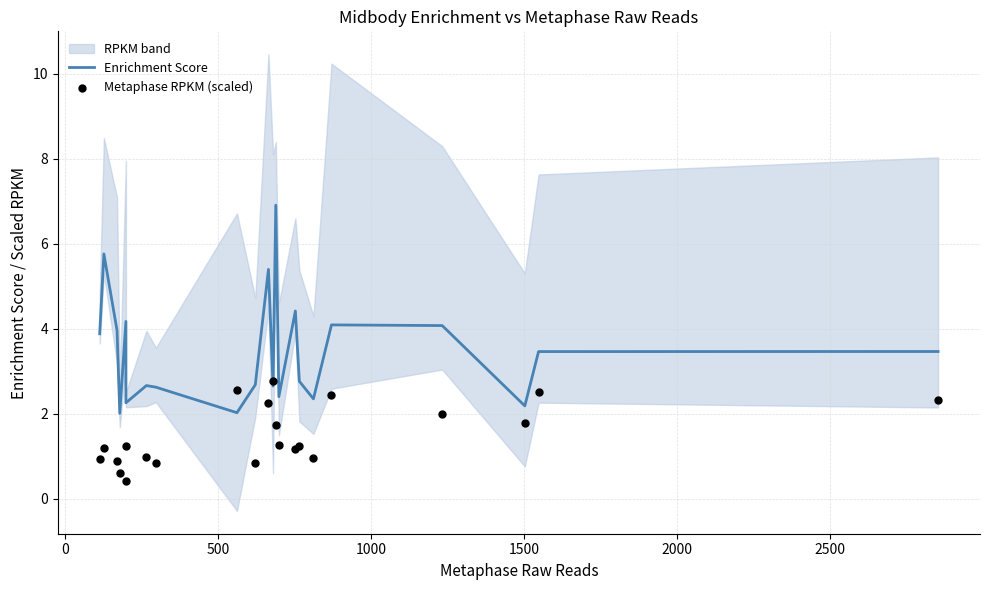

What is the total value across all series at 2500?

3.6